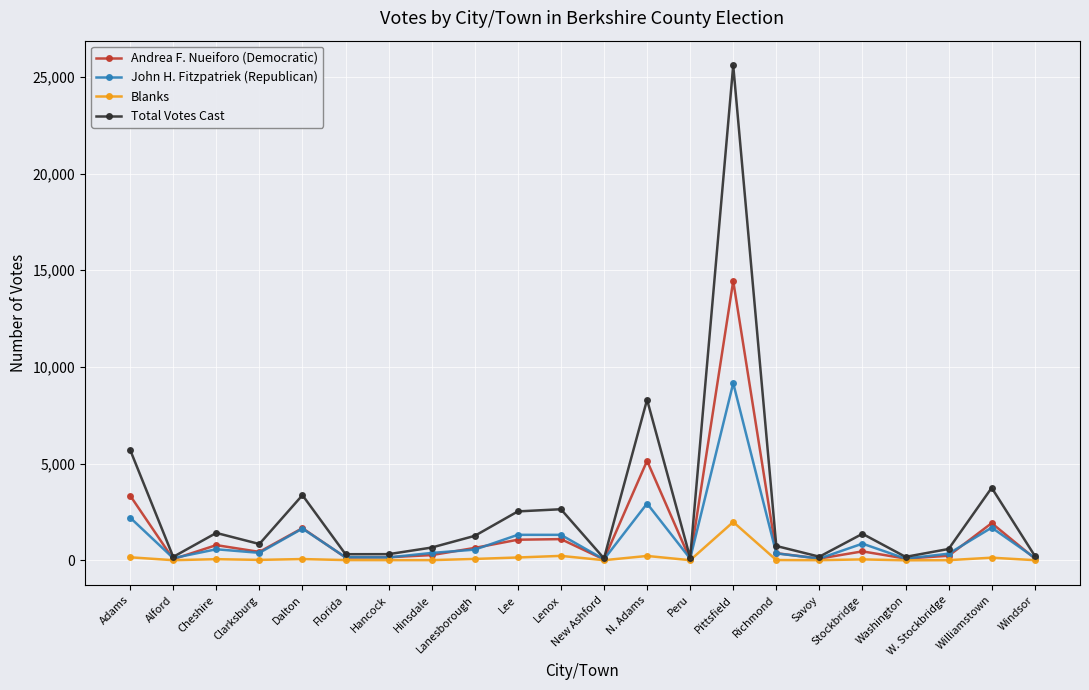

What is the difference between the maximum and minimum values in the John H. Fitzpatriek (Republican) series?

9114